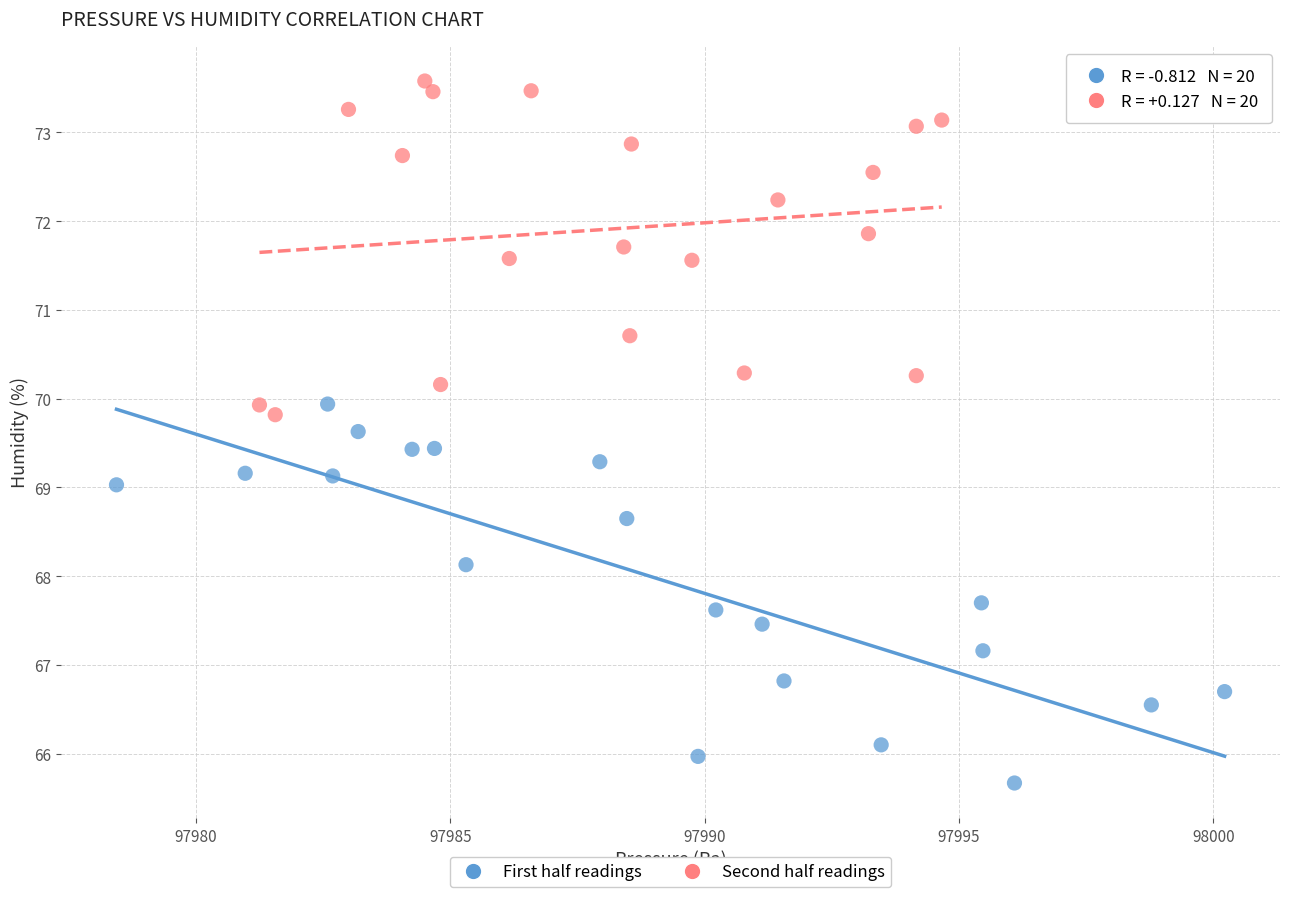

Which series reaches the maximum Y coordinate?

Second half readings